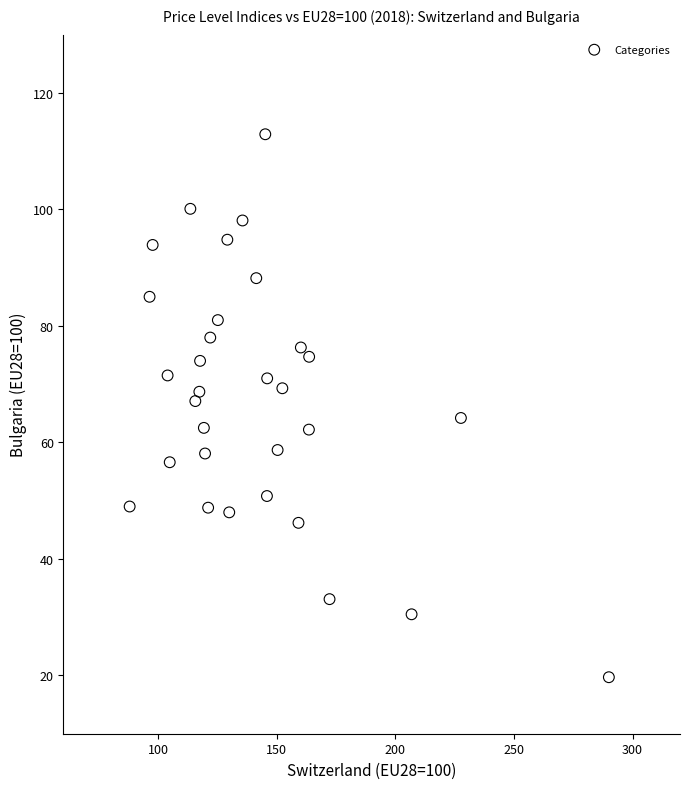

What is the range of Y values (max minus min)?

93.2